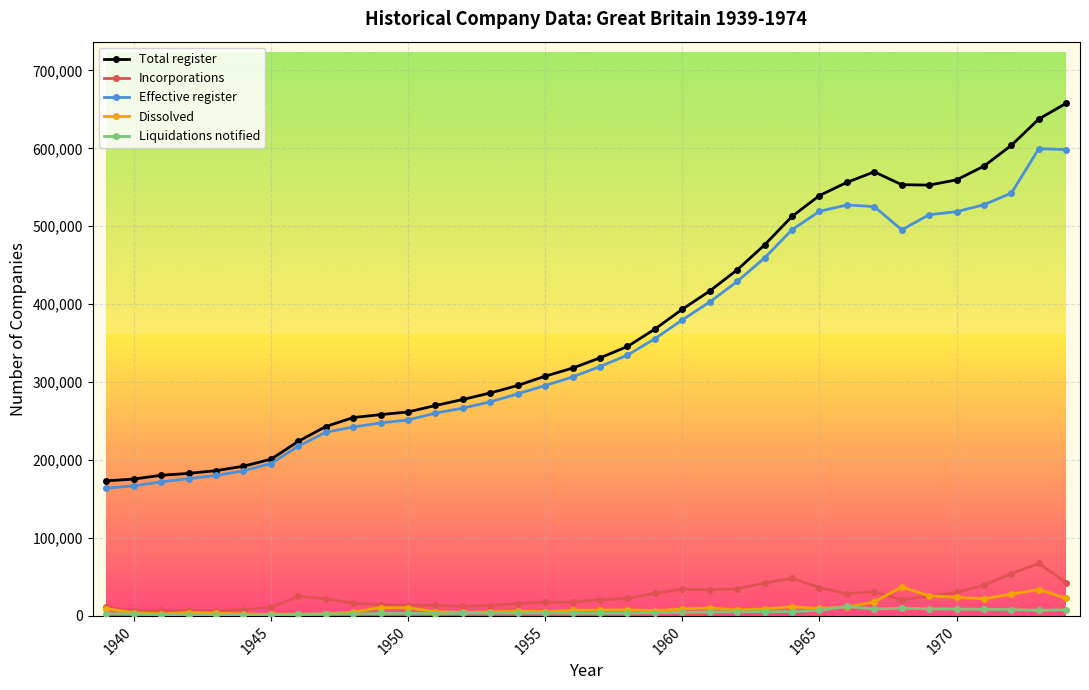

True or false: Dissolved has more than 1 interior local peaks.

True